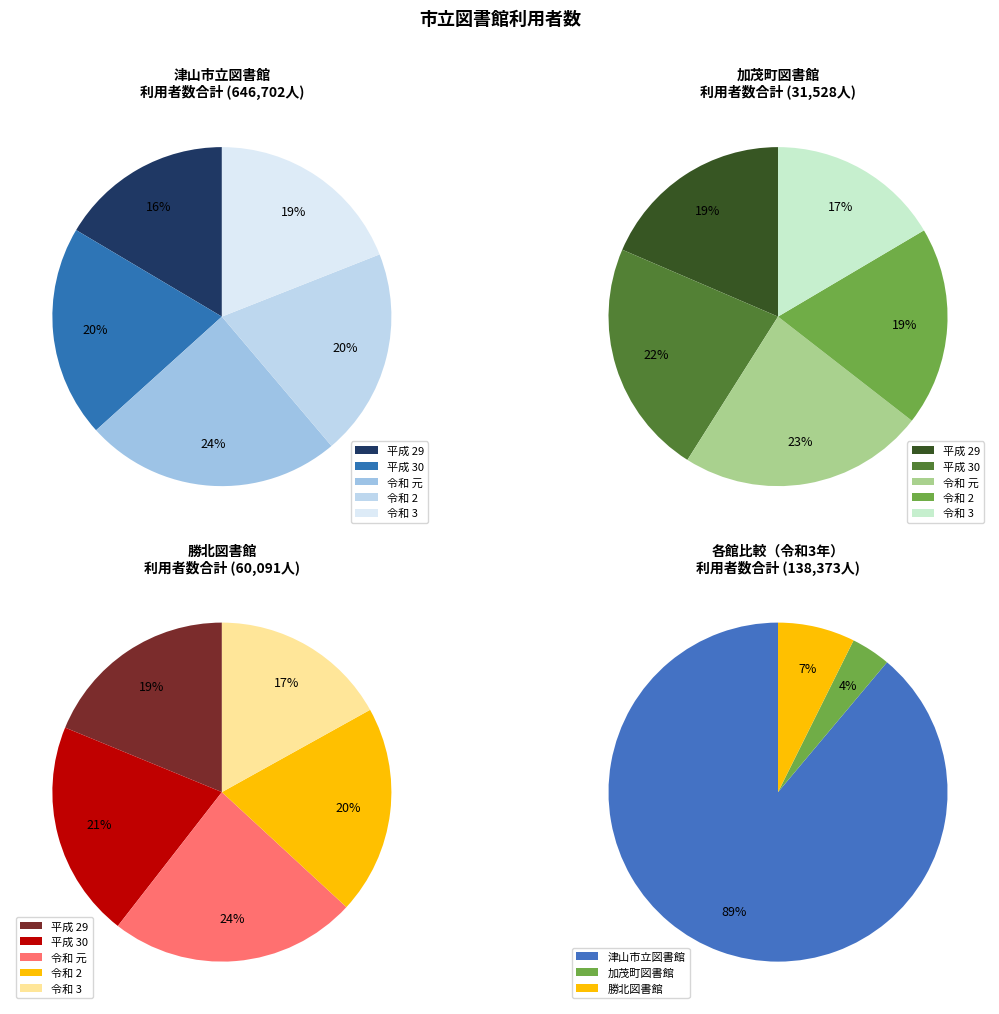

Which series has the largest range (max minus min)?

津山市立図書館